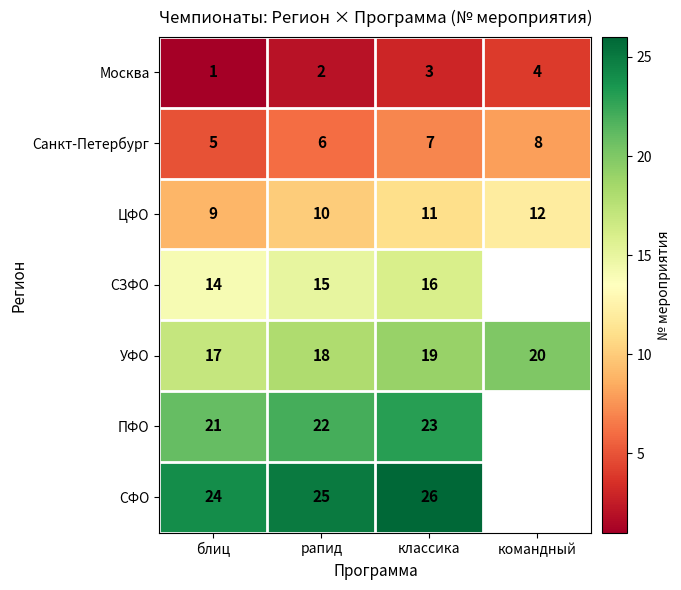

The СЗФО series shows 21.6 at классика. True or false?

False